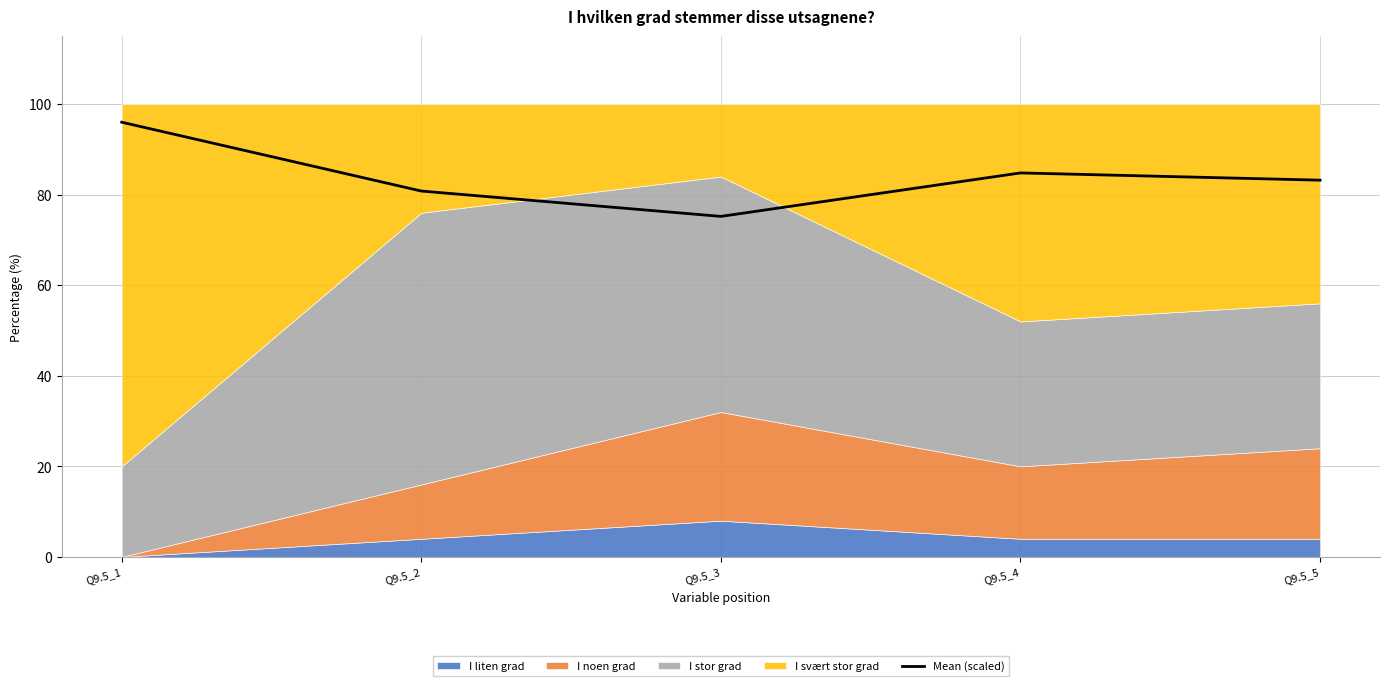

What is the value of the 5th point from the left?

83.2